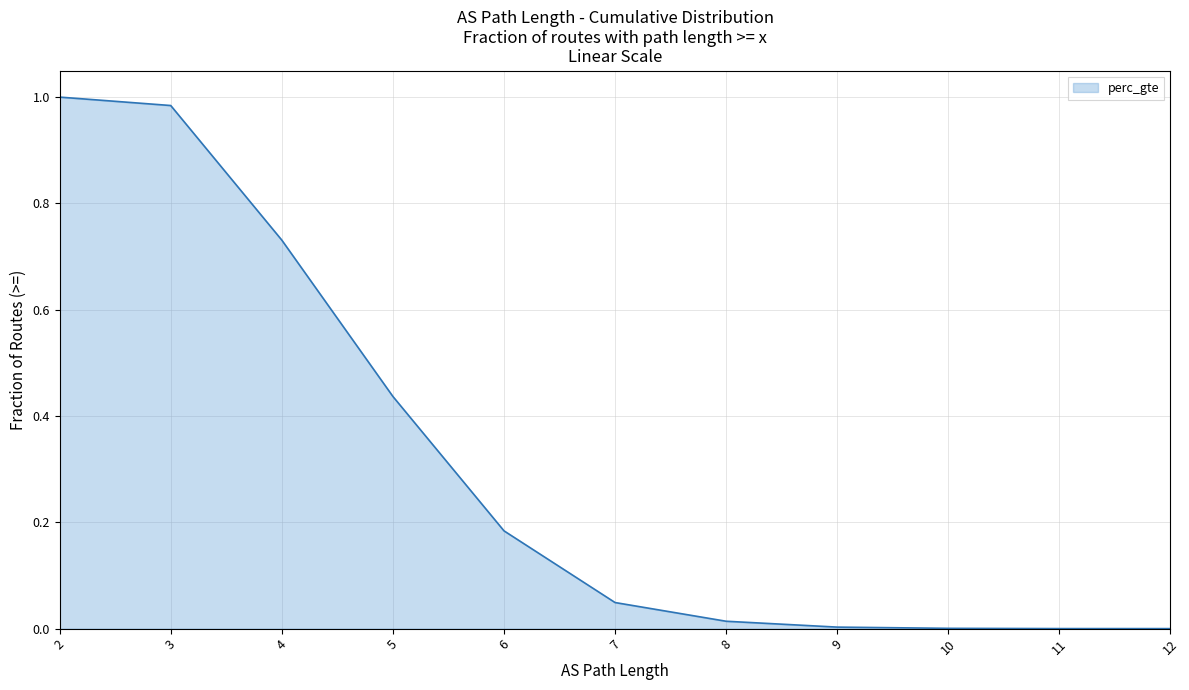

Which has a higher value, 6 or 12?

6